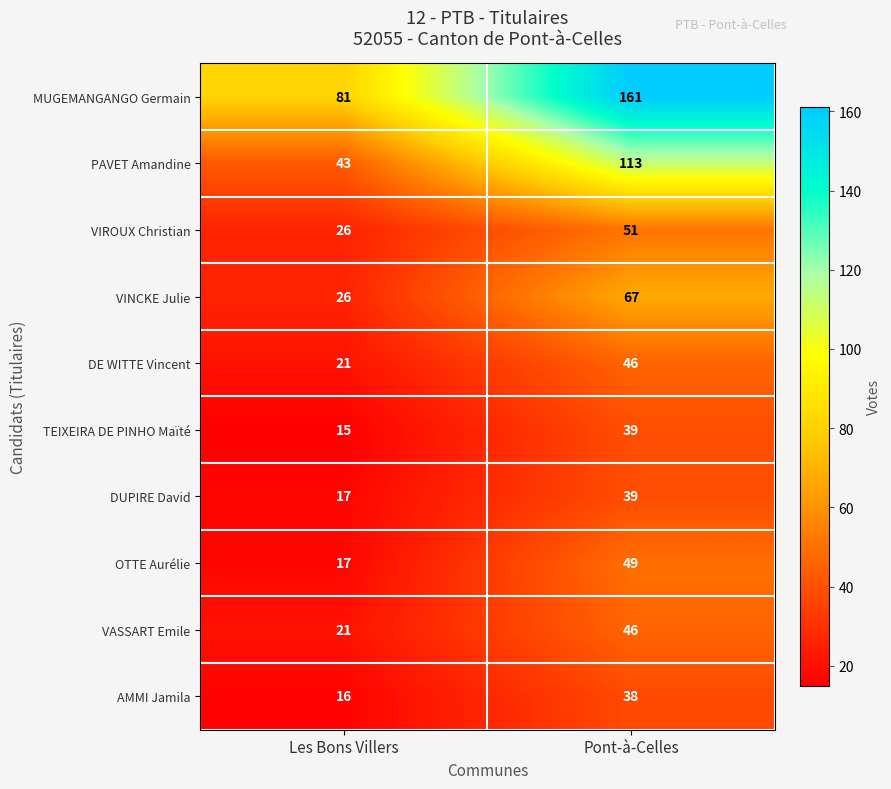

What is the total value across all series at Les Bons Villers?

283